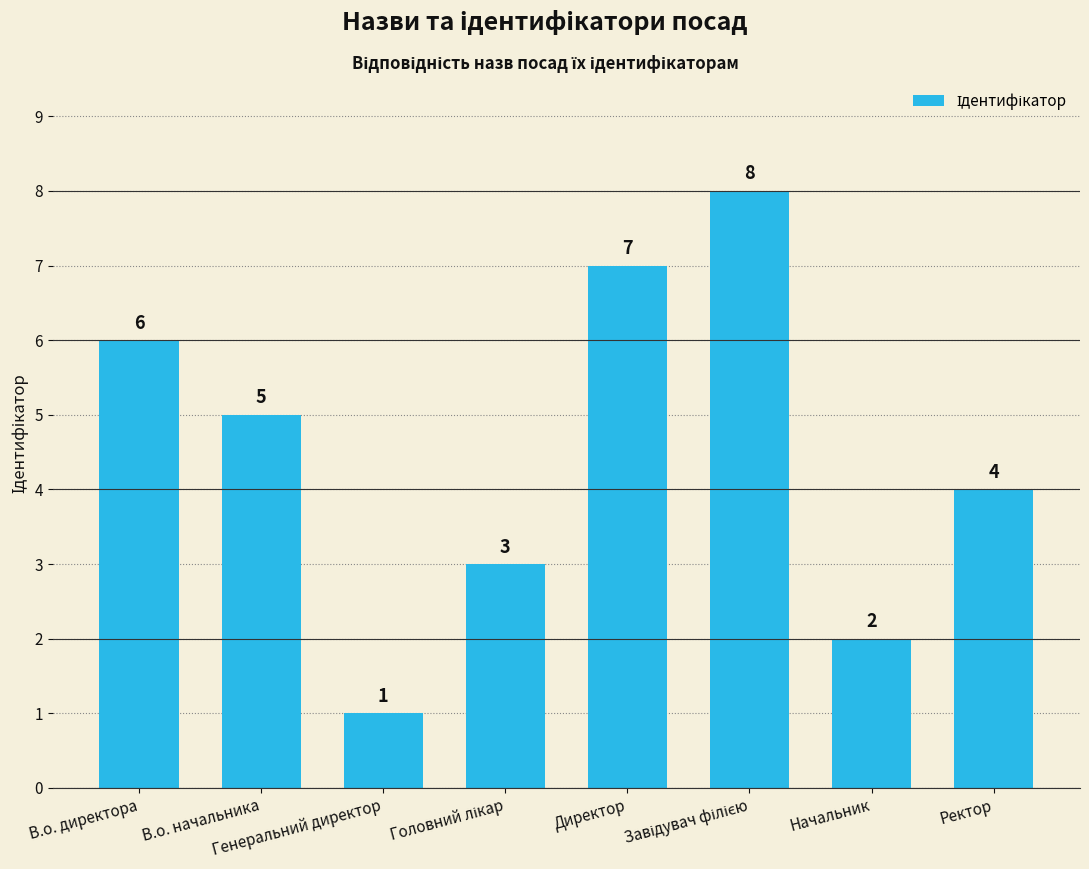

What is the difference between the maximum and minimum values?

7